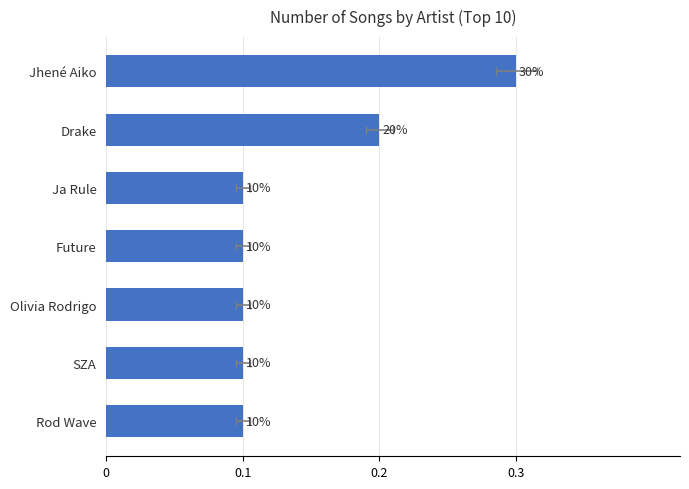

The value at Rod Wave is 0. True or false?

False